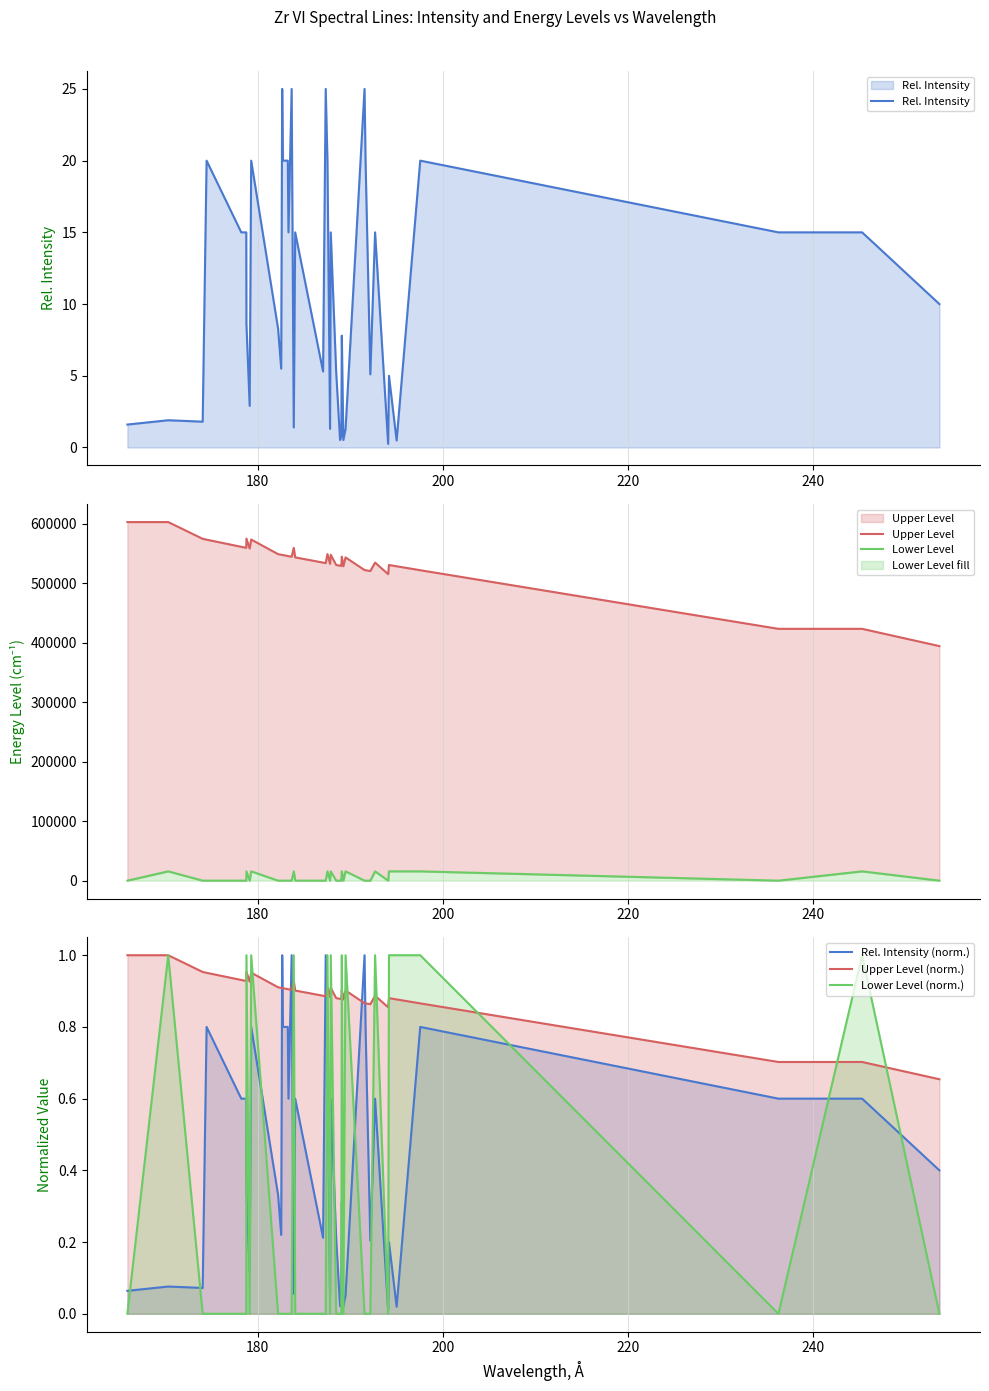

What are all the series names shown in the legend?

Rel. Intensity, Upper Level, Lower Level, Rel. Intensity (norm.), Upper Level (norm.), Lower Level (norm.)